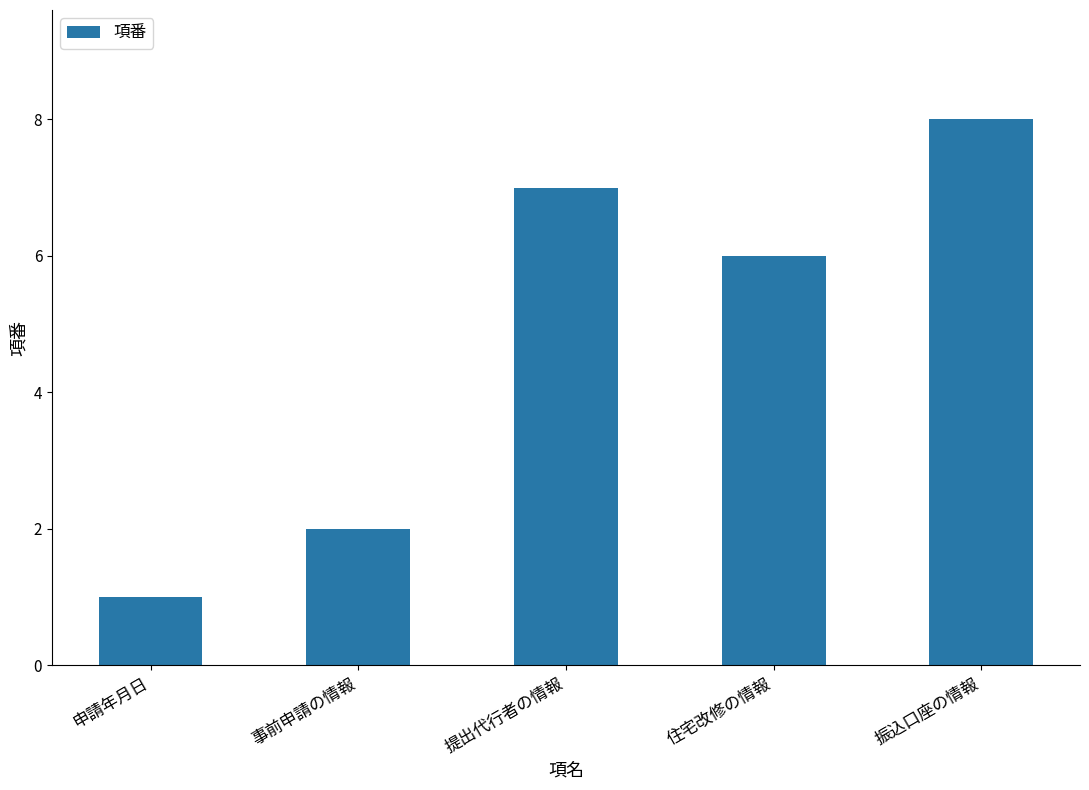

How many distinct data groups are displayed?

1